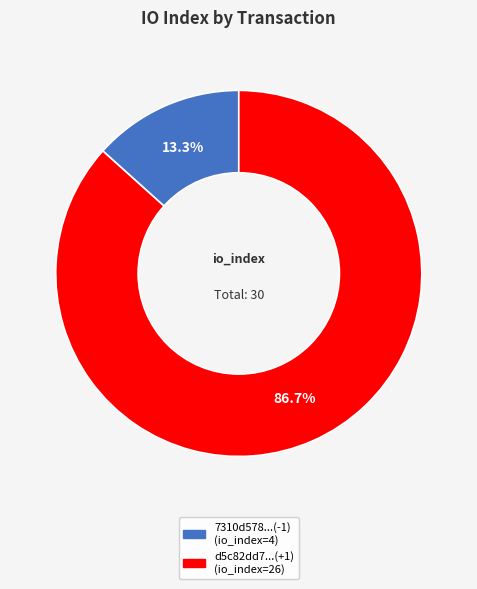

How many segments does this pie chart have?

2